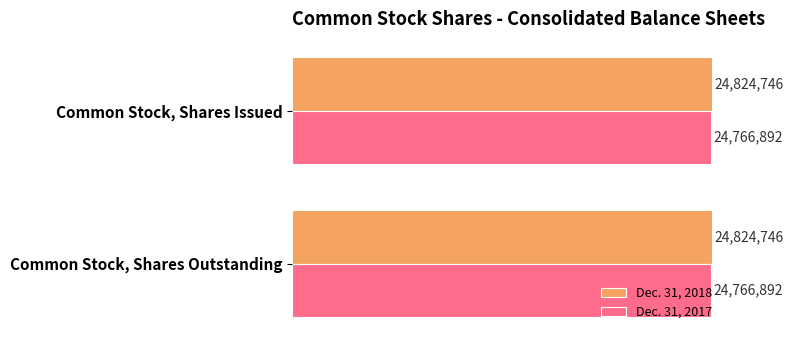

Read the Dec. 31, 2017 value at Common Stock, Shares Outstanding.

24766892